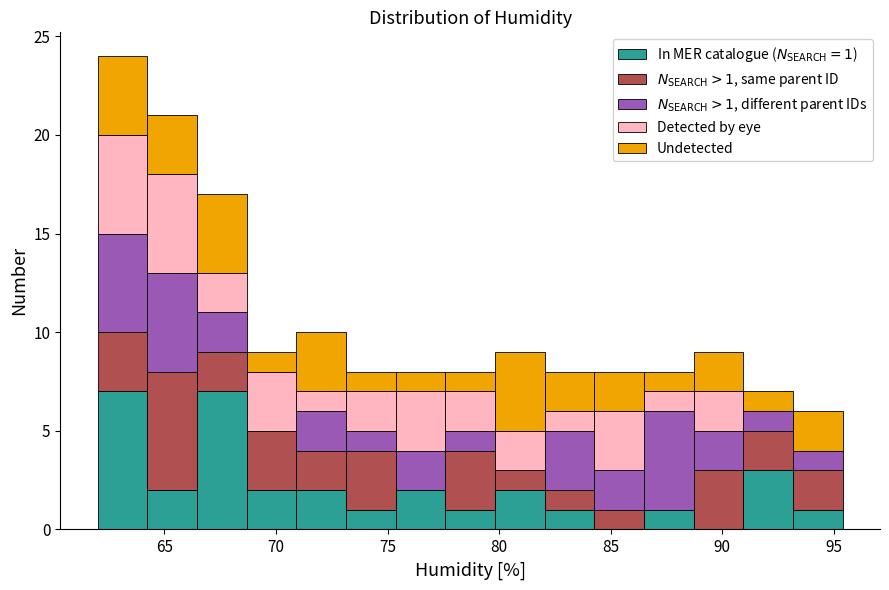

Which range on the x-axis has the tallest stacked bar (by total height)?

62.0 to 64.0